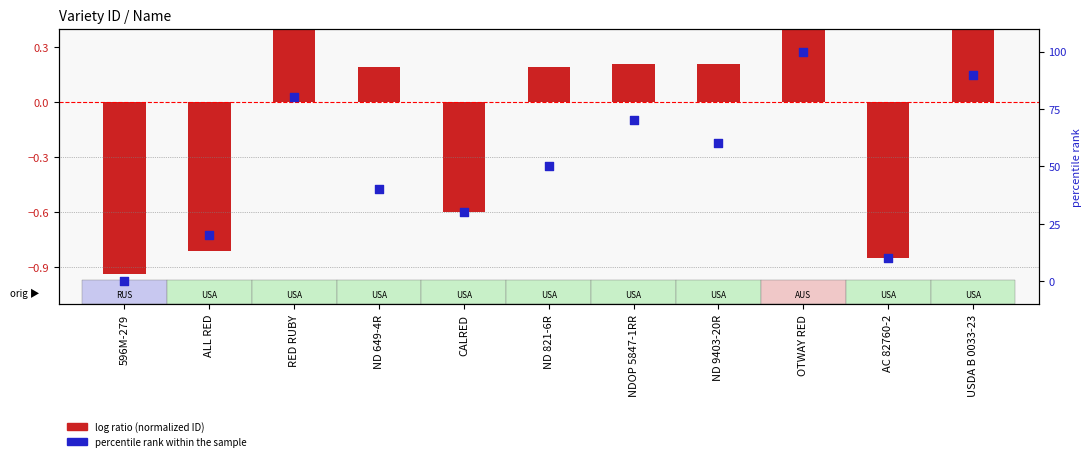

What is the total value across all series at OTWAY RED?

101.0